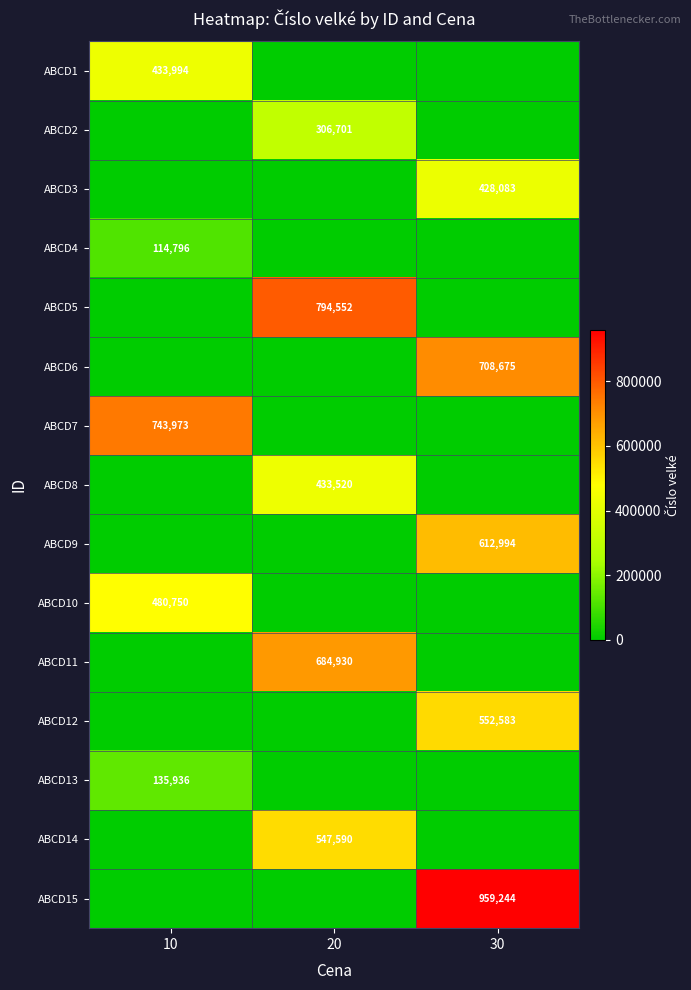

At which category is the sum across all series the highest?

30